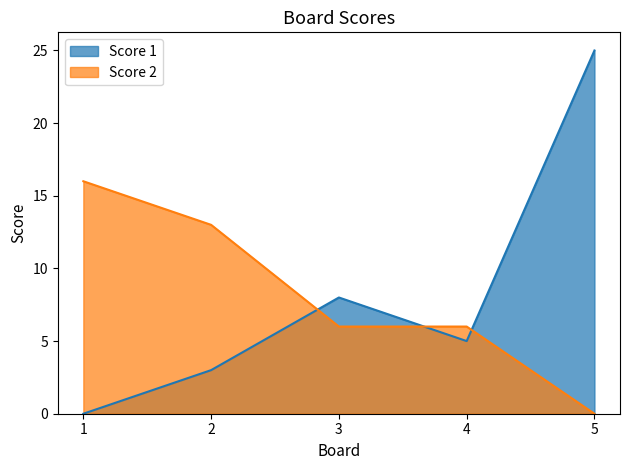

Which category has the highest value across all series?

5